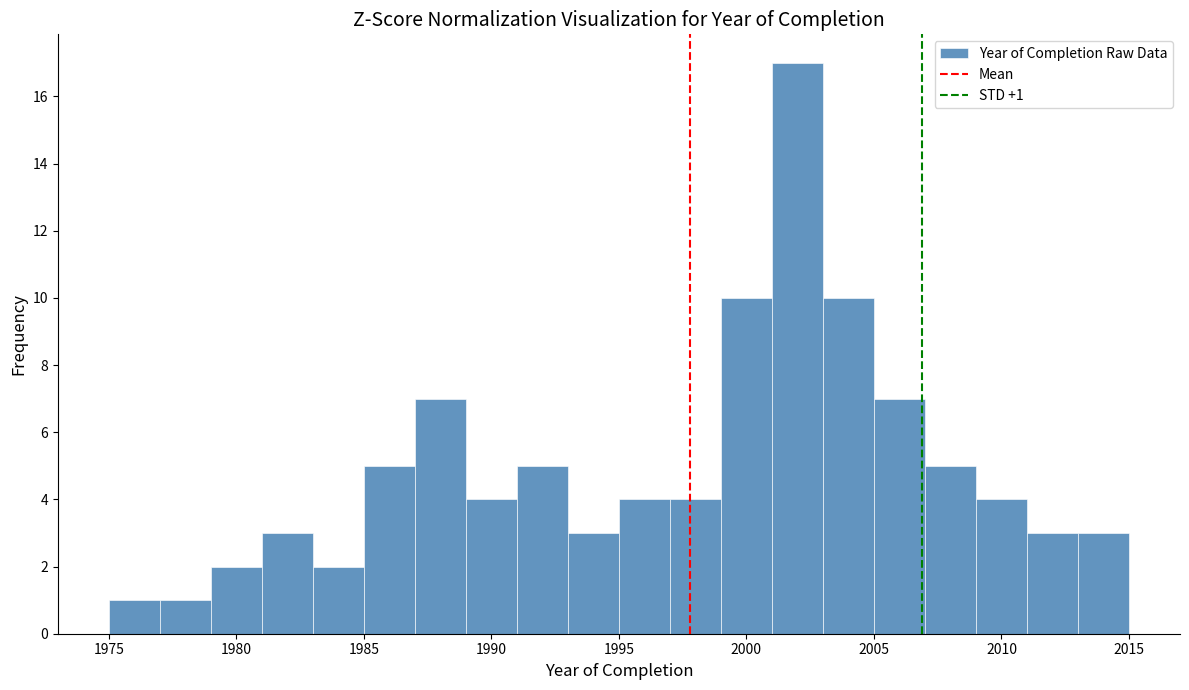

Which range on the x-axis has the tallest bar?

2001 to 2003